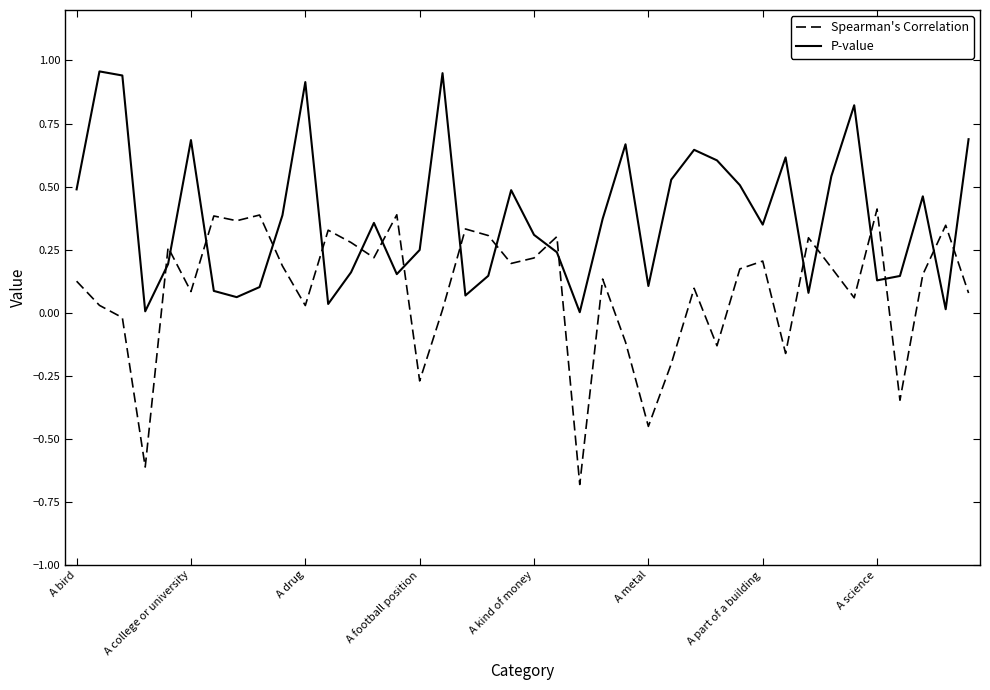

What is the sum of all P-value values?

15.2